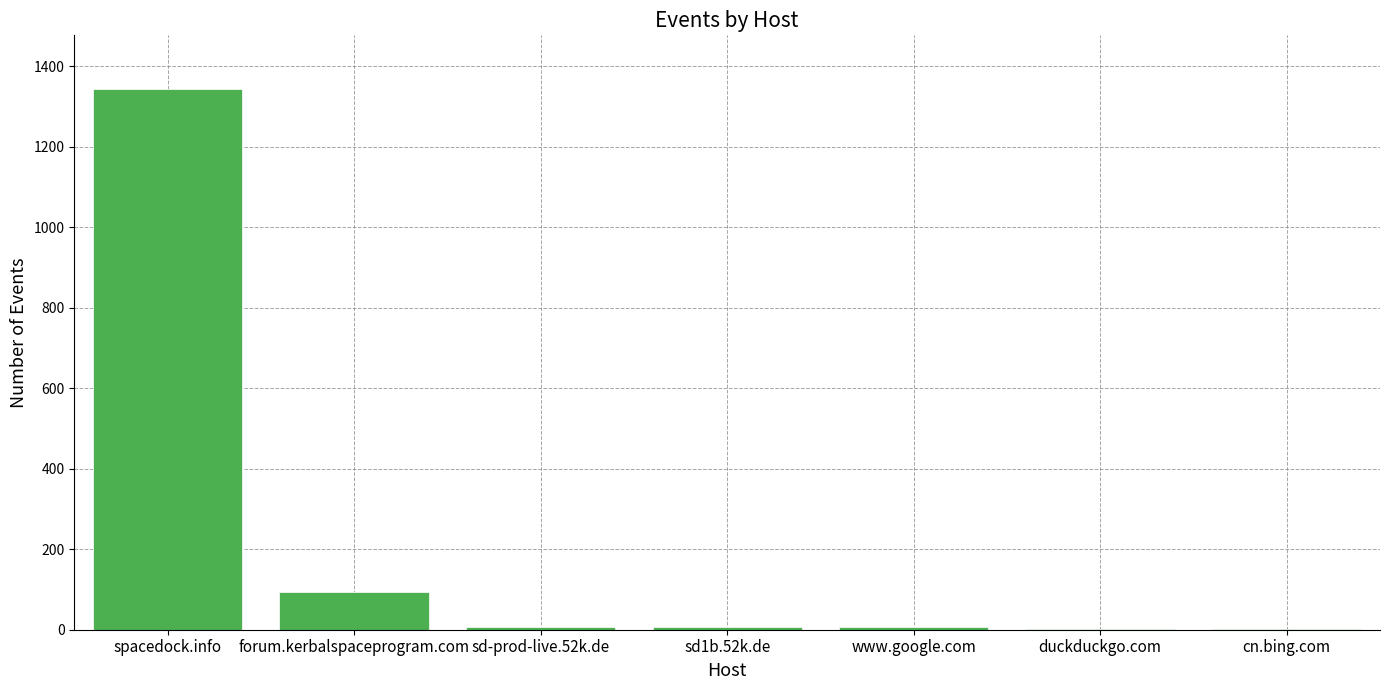

Which has a higher value, forum.kerbalspaceprogram.com or cn.bing.com?

forum.kerbalspaceprogram.com